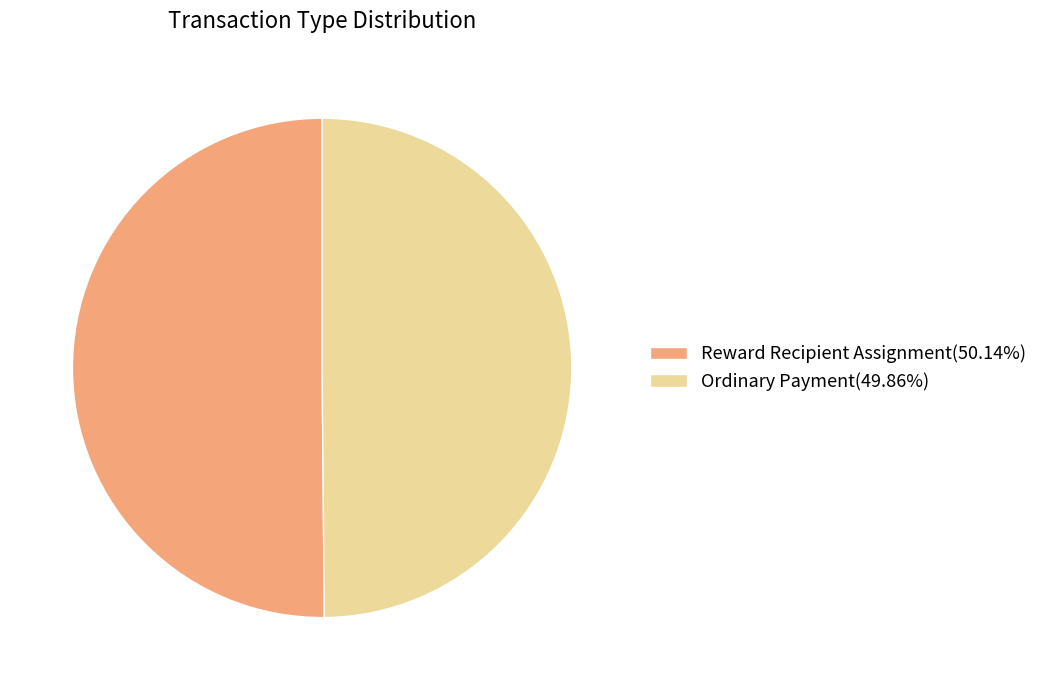

Combined, do Reward Recipient Assignment(50.14%) and Ordinary Payment(49.86%) account for over 50%?

Yes